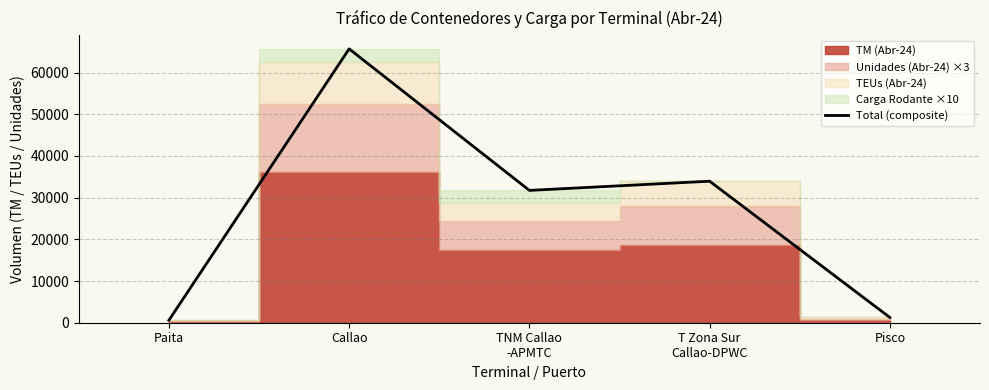

What position from the left is Paita?

1